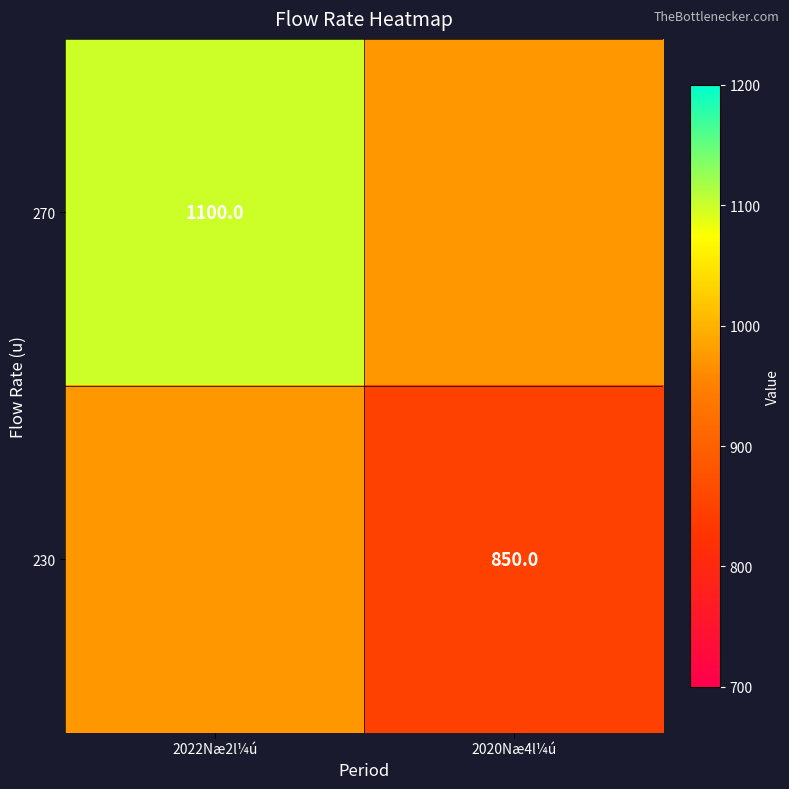

Is it true that 270 equals 1100 at 2022Næ2l¼ú?

True